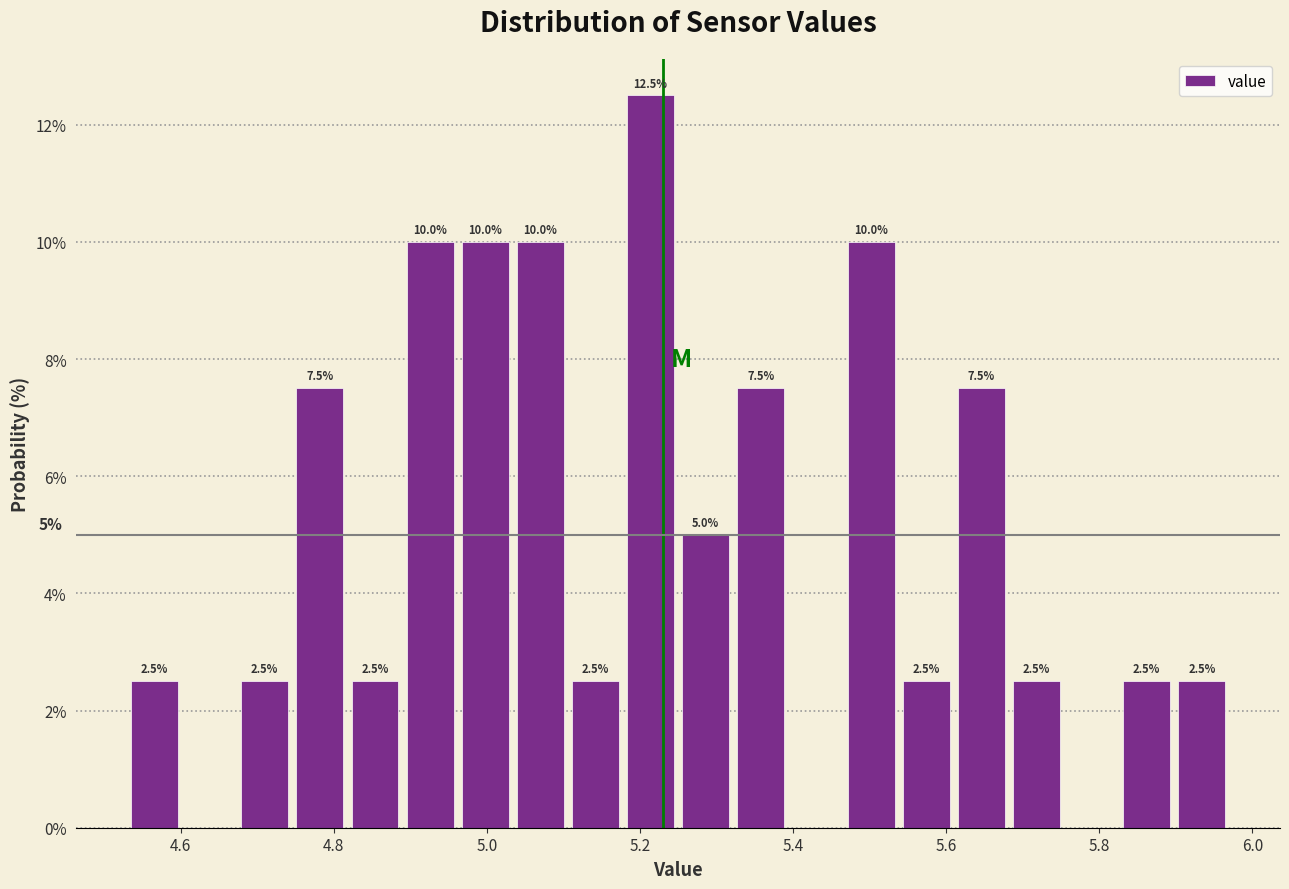

Around what value on the x-axis is the tallest bar? Give the approximate position of its centre, as read against the axis.

5.22